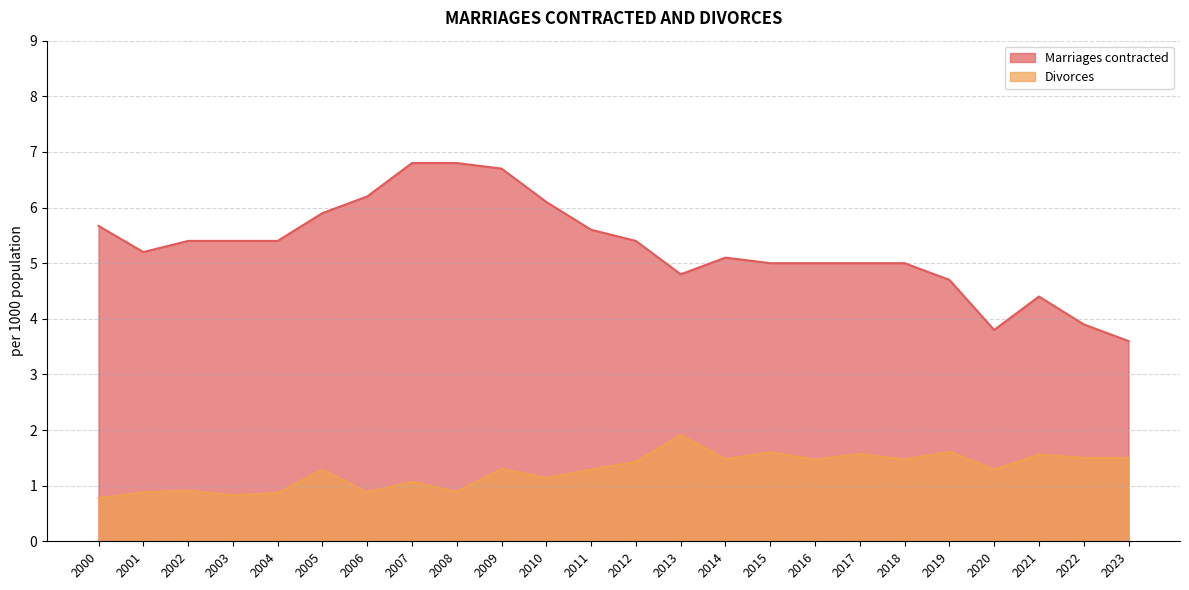

Where is the first local minimum for Divorces?

2003